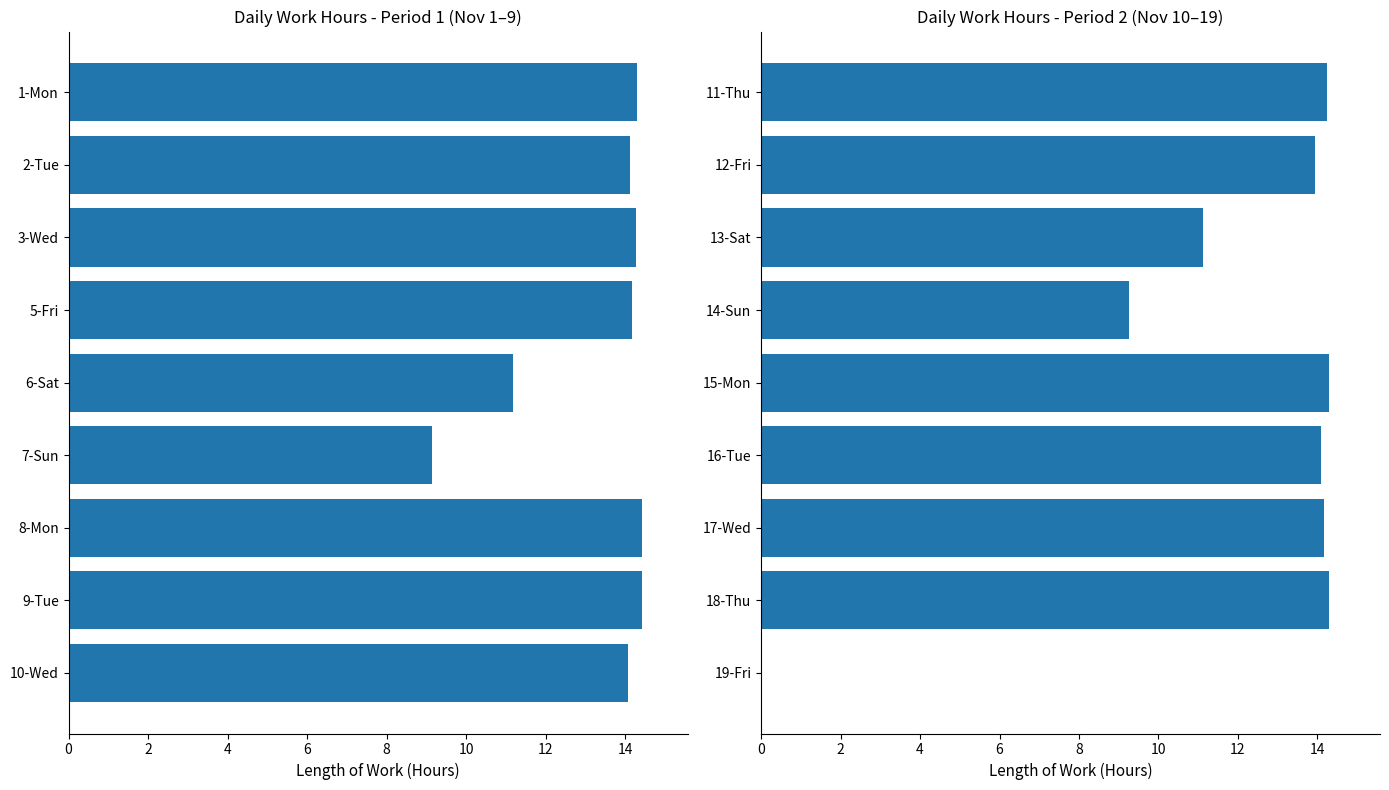

What is the difference between the values at 4 and 0?

3.1